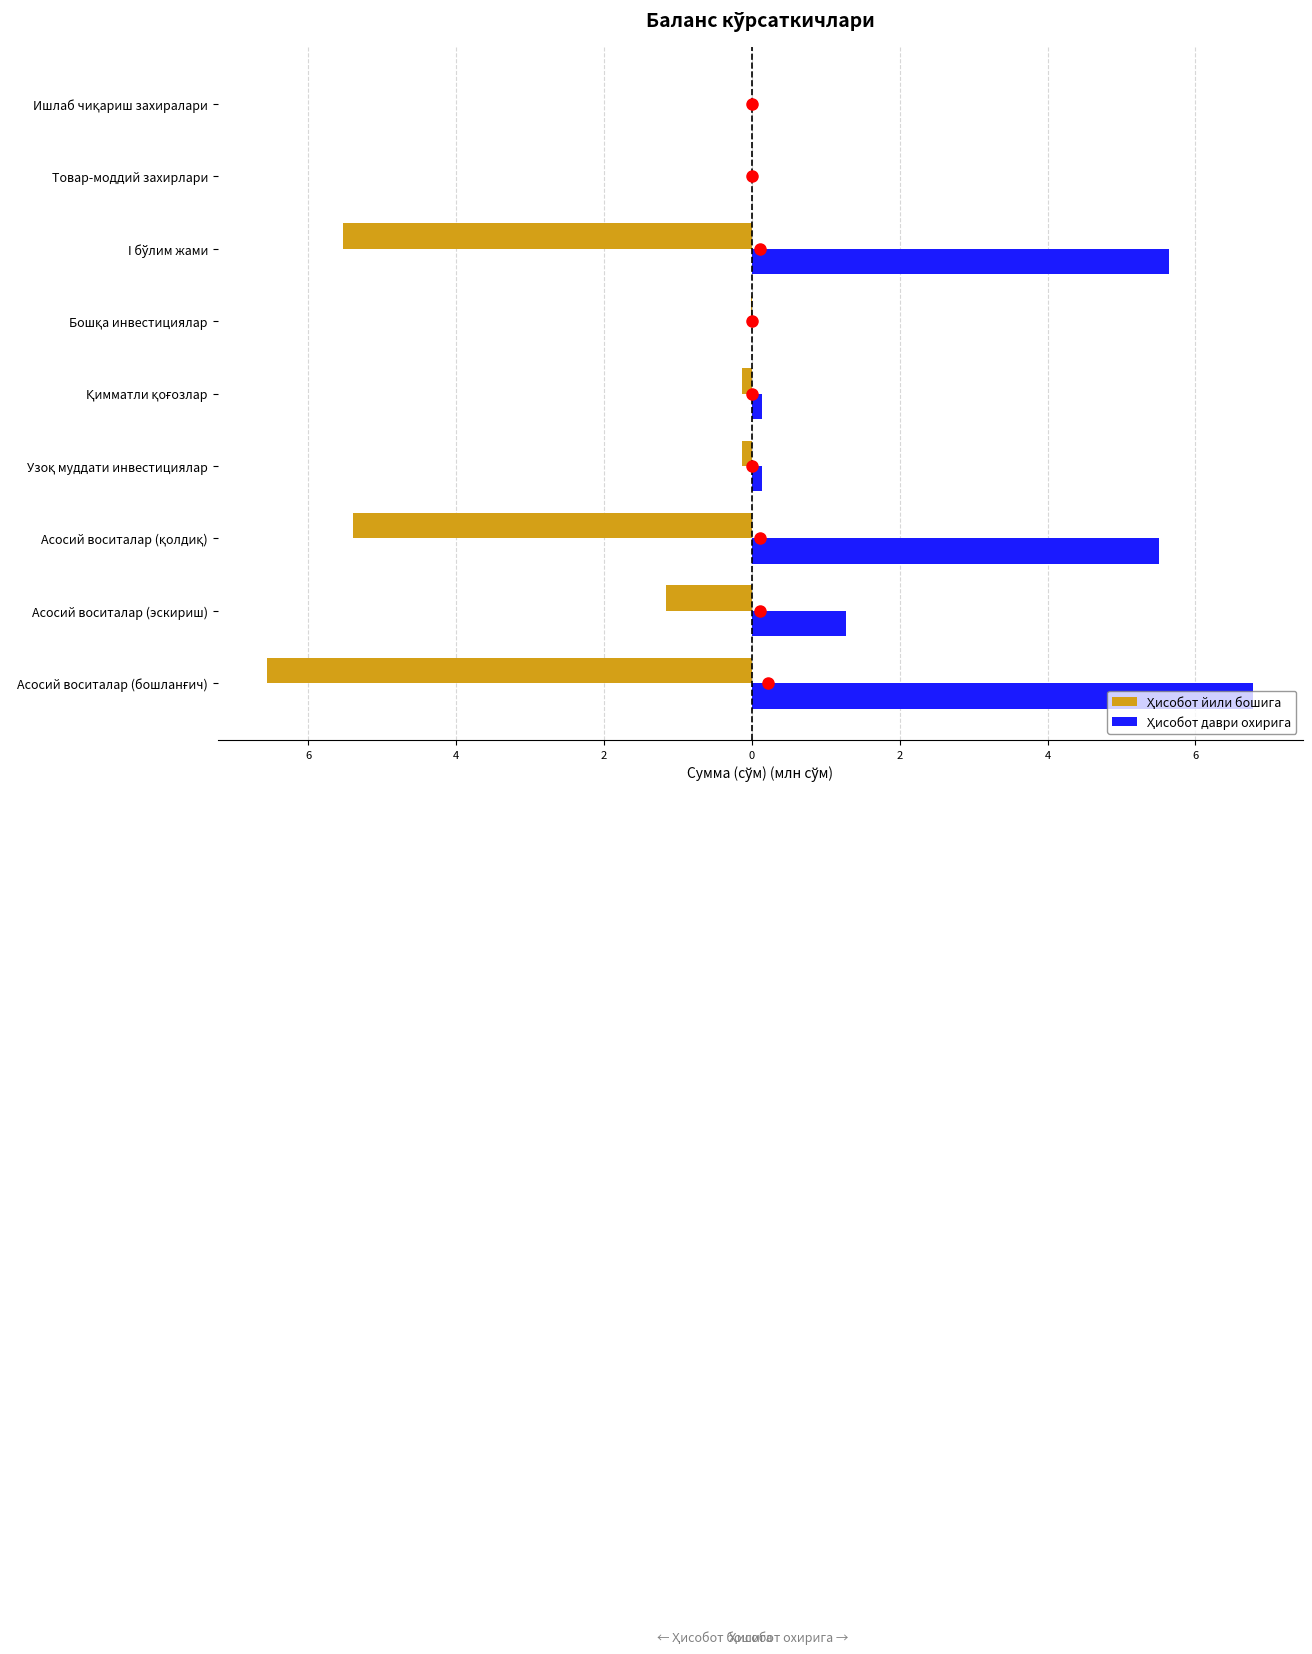

Which series has the largest total across all categories?

Ҳисобот даври охирига